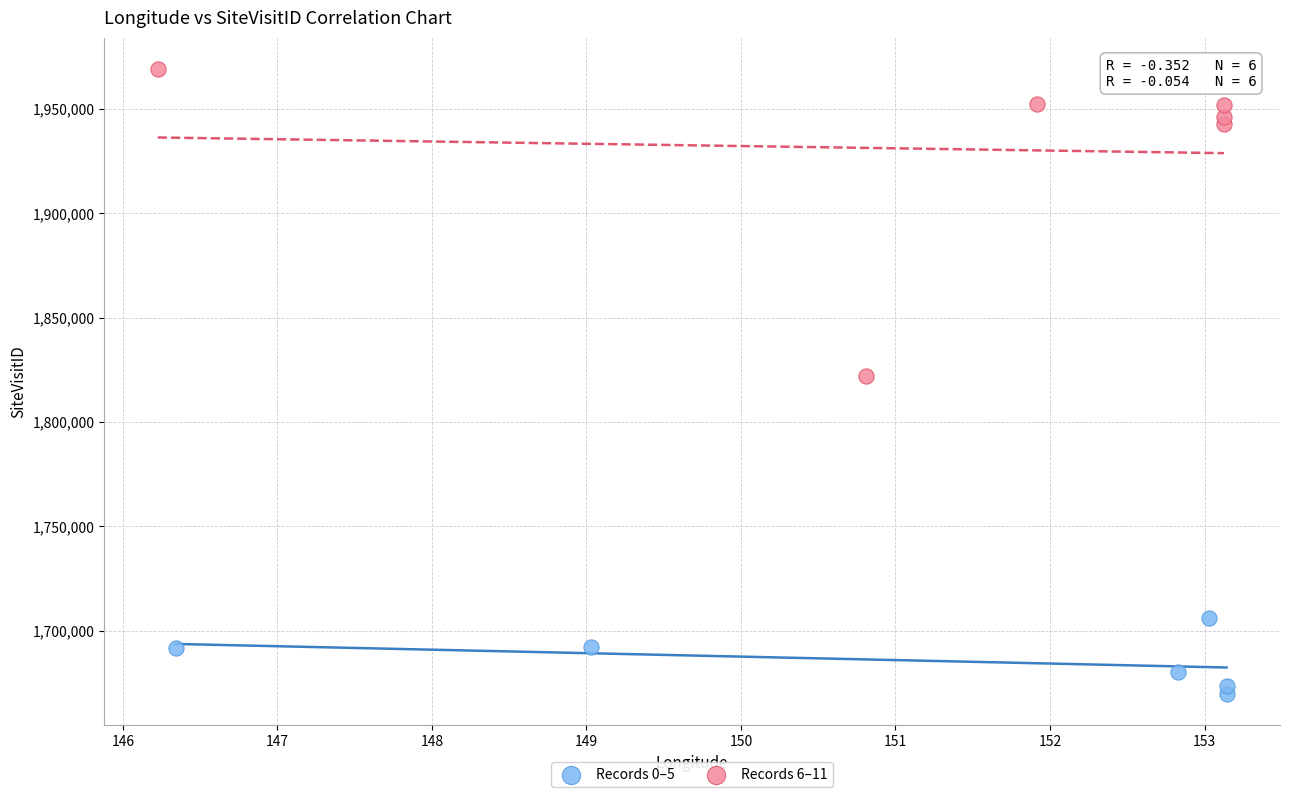

Which series has the largest Y range (max minus min)?

Records 6–11